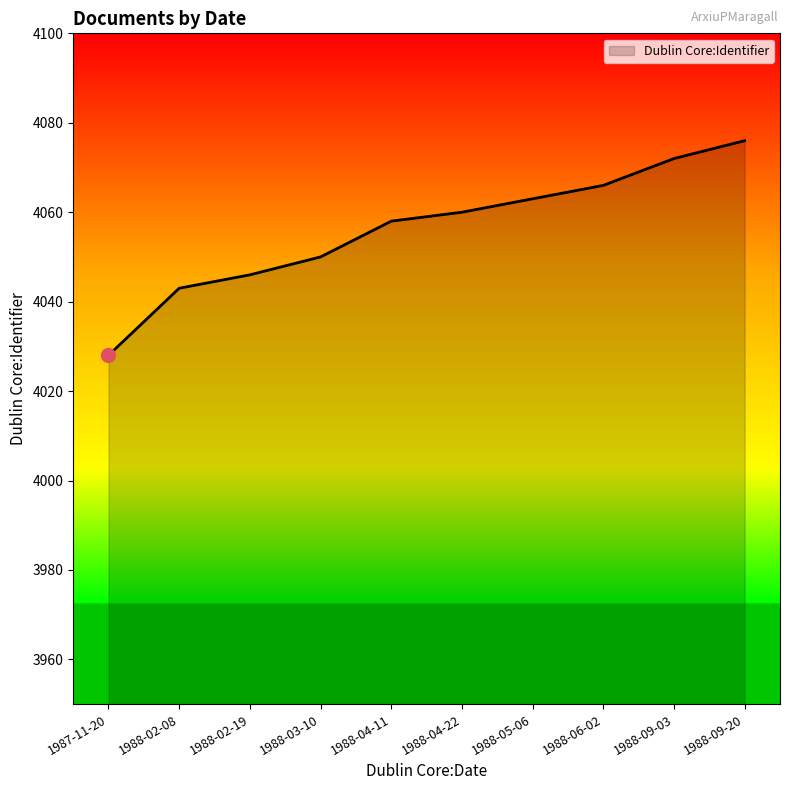

How many lines are shown in the chart?

1